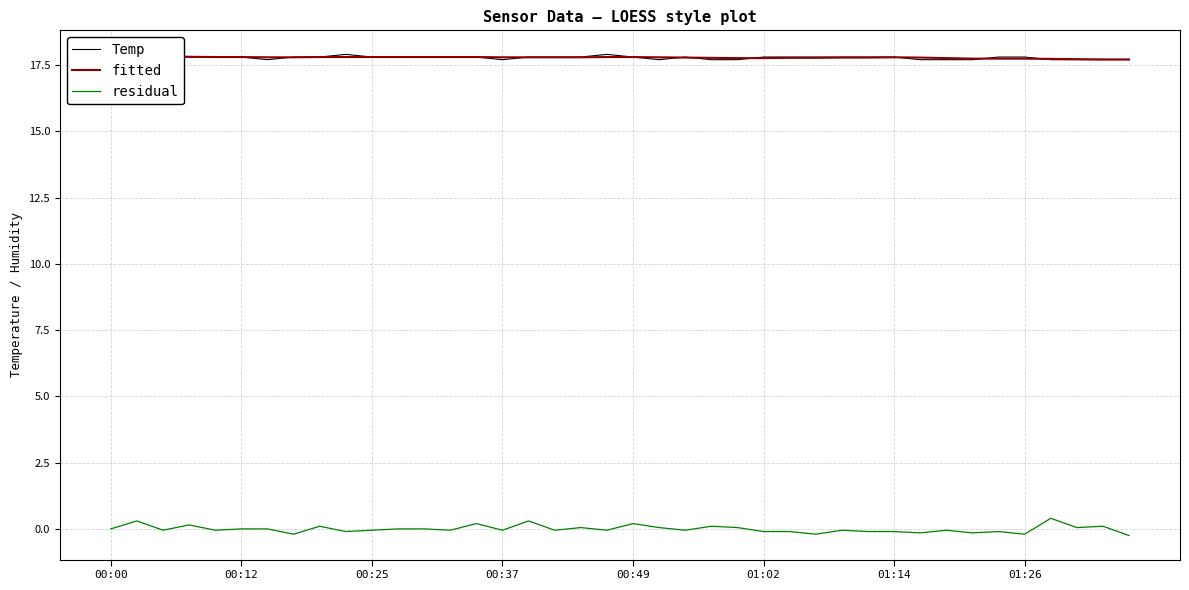

Where is residual nearest to the value 0?

00:00